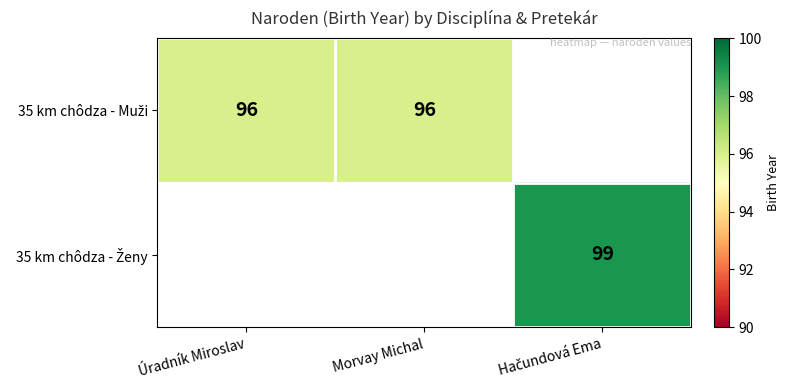

Is it true that 35 km chôdza - Ženy equals 99.0 at Hačundová Ema?

True